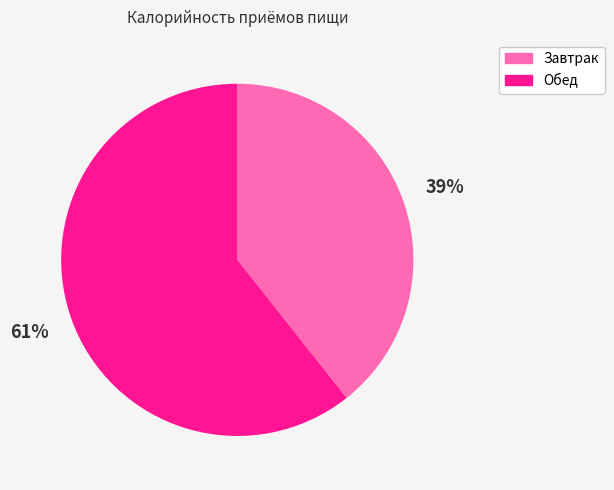

True or false: Завтрак accounts for 28% of the total.

False